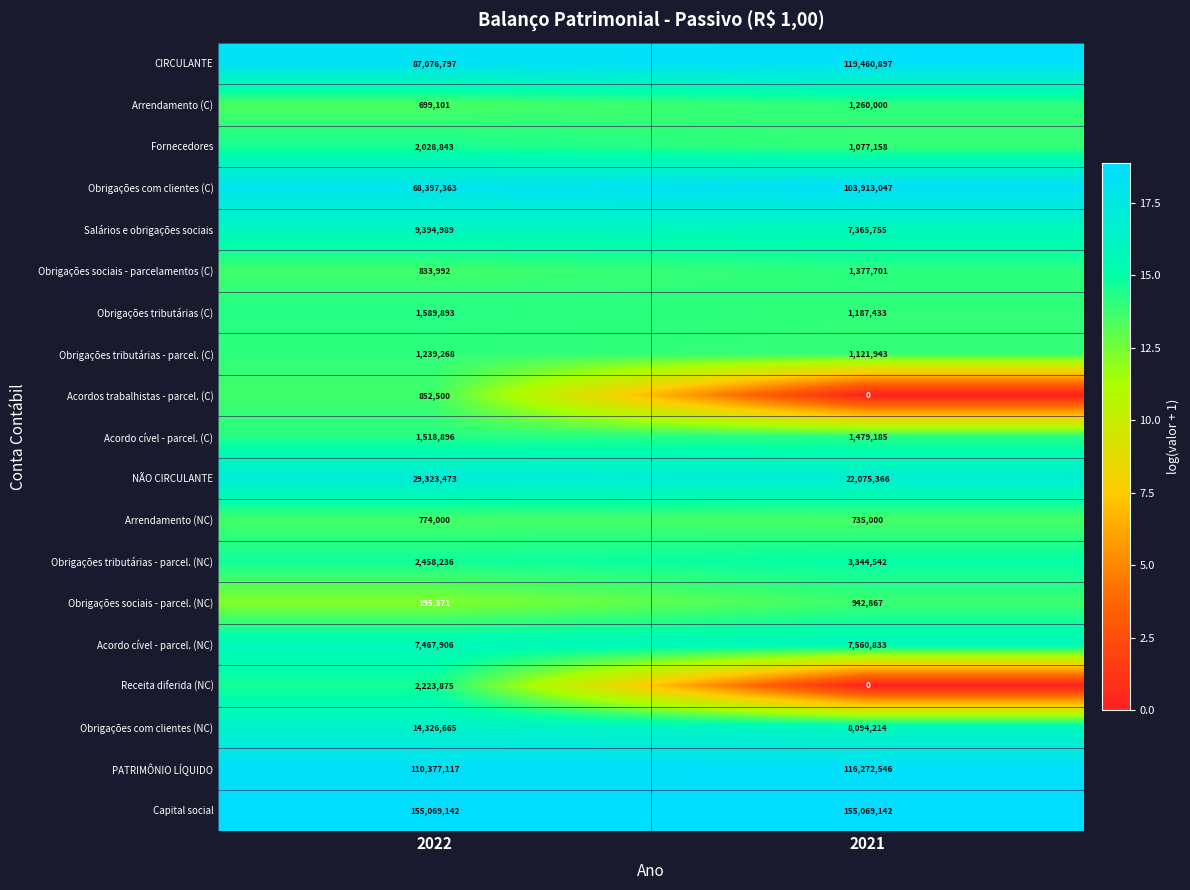

How many series are shown in this chart?

19